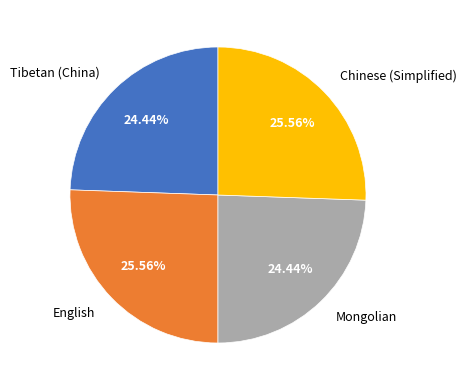

Combined, do Tibetan (China) and Mongolian account for over 50%?

No